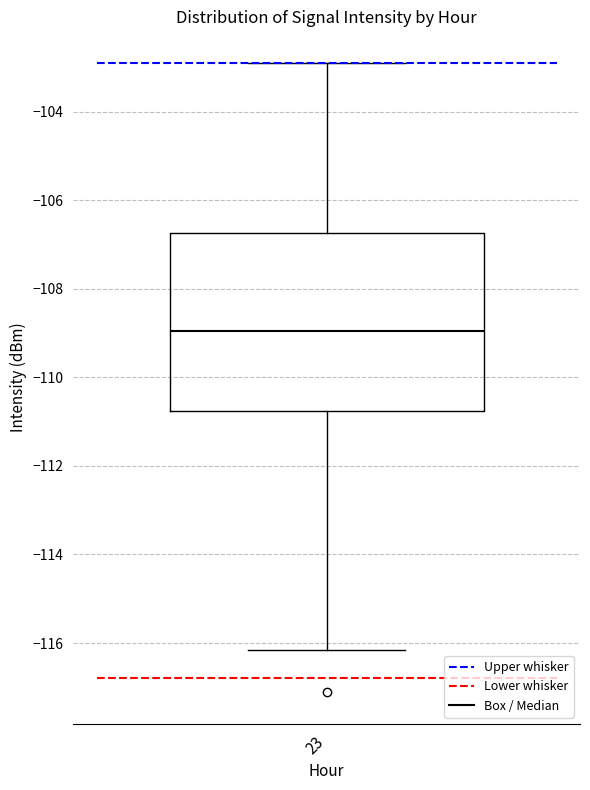

Where does the median line of the box at x = 23 sit on the y-axis? The values are not printed on the chart, so give them approximately, as read against the axis.

-109.0